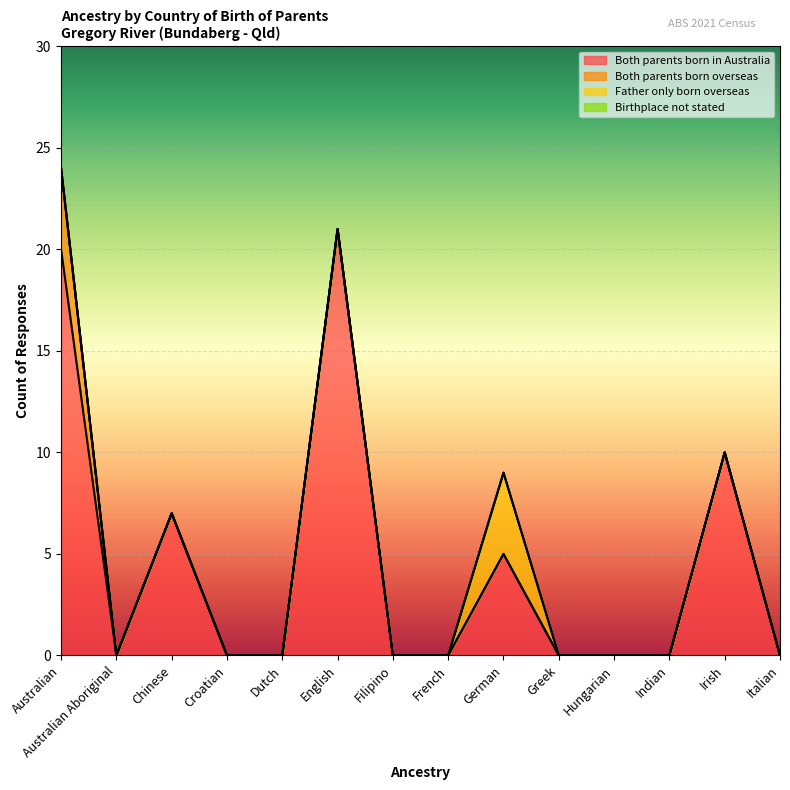

True or false: Both parents born in Australia has more than 0 points higher than both neighbors.

True